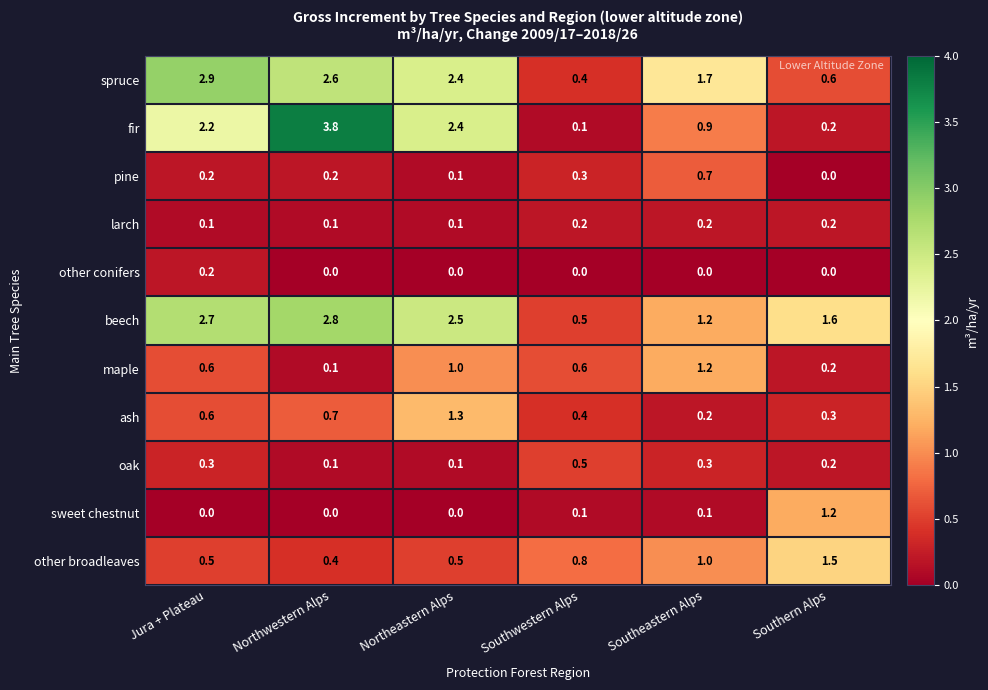

What is the highest value of the other broadleaves series?

1.5